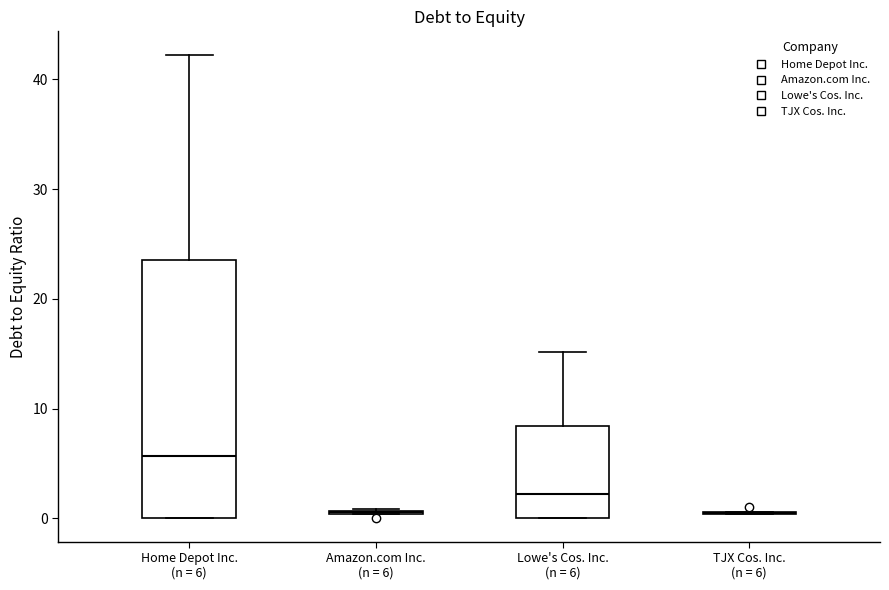

Reading left to right, read every box against the y-axis: the position of its median line, the range the box covers, and the ends of its whiskers. The values are not printed on the chart, so give them approximately, as read against the axis.

Home Depot Inc. (n = 6): median 6, box 0 to 24, whiskers 0 to 42
Amazon.com Inc. (n = 6): box collapsed to a line at 1, whiskers 0 to 1
Lowe's Cos. Inc. (n = 6): median 2, box 0 to 8, whiskers 0 to 15
TJX Cos. Inc. (n = 6): box collapsed to a line at 0, whiskers 0 to 1